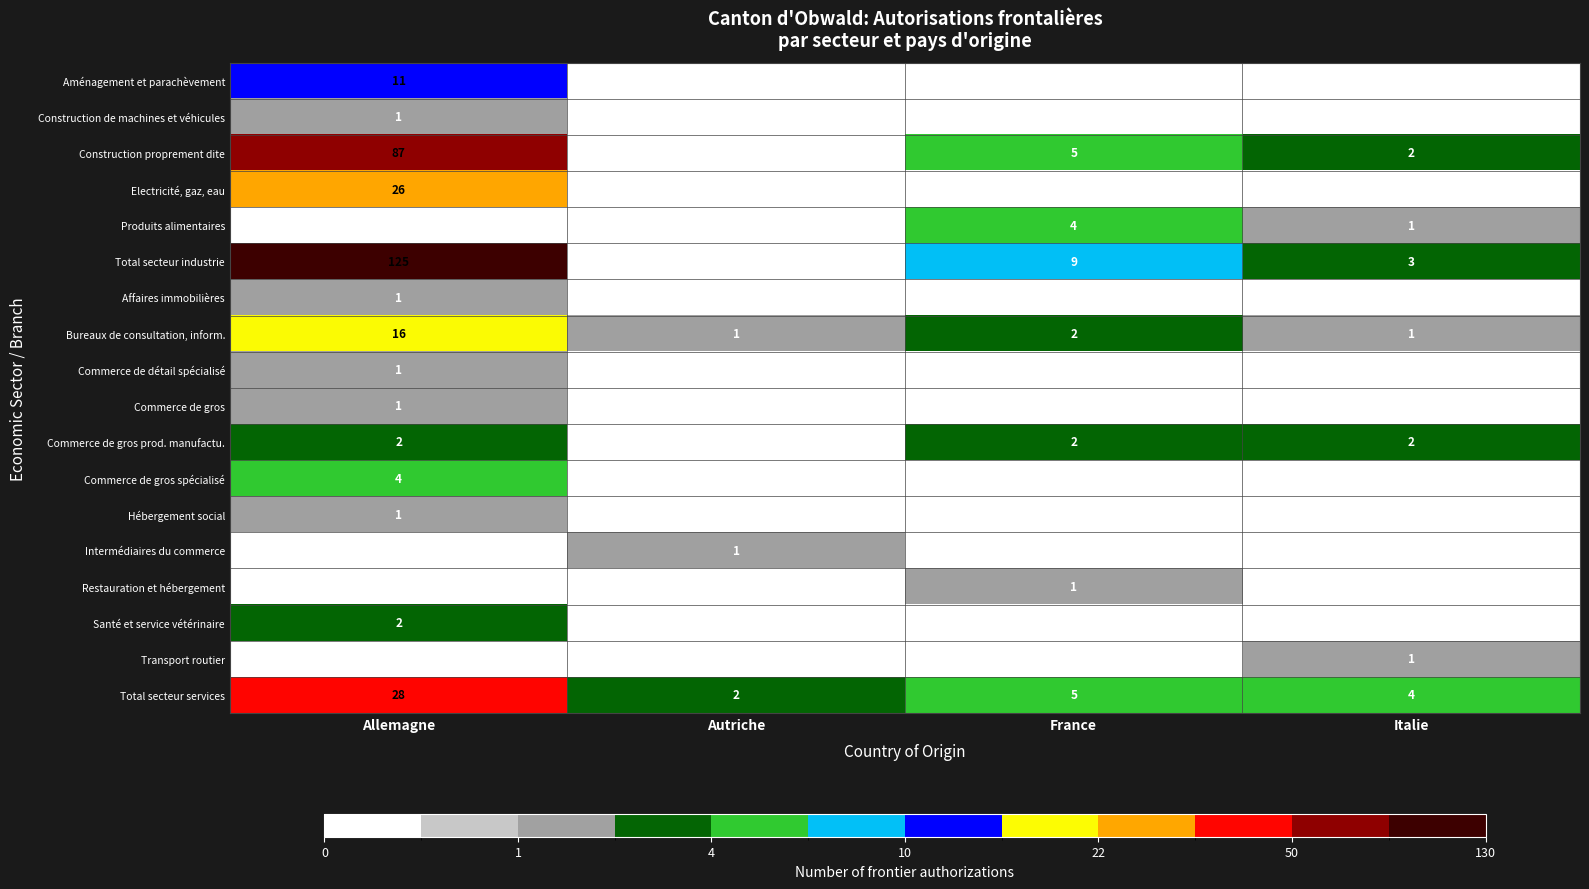

Between Autriche and France, which series saw the biggest shift?

Total secteur industrie